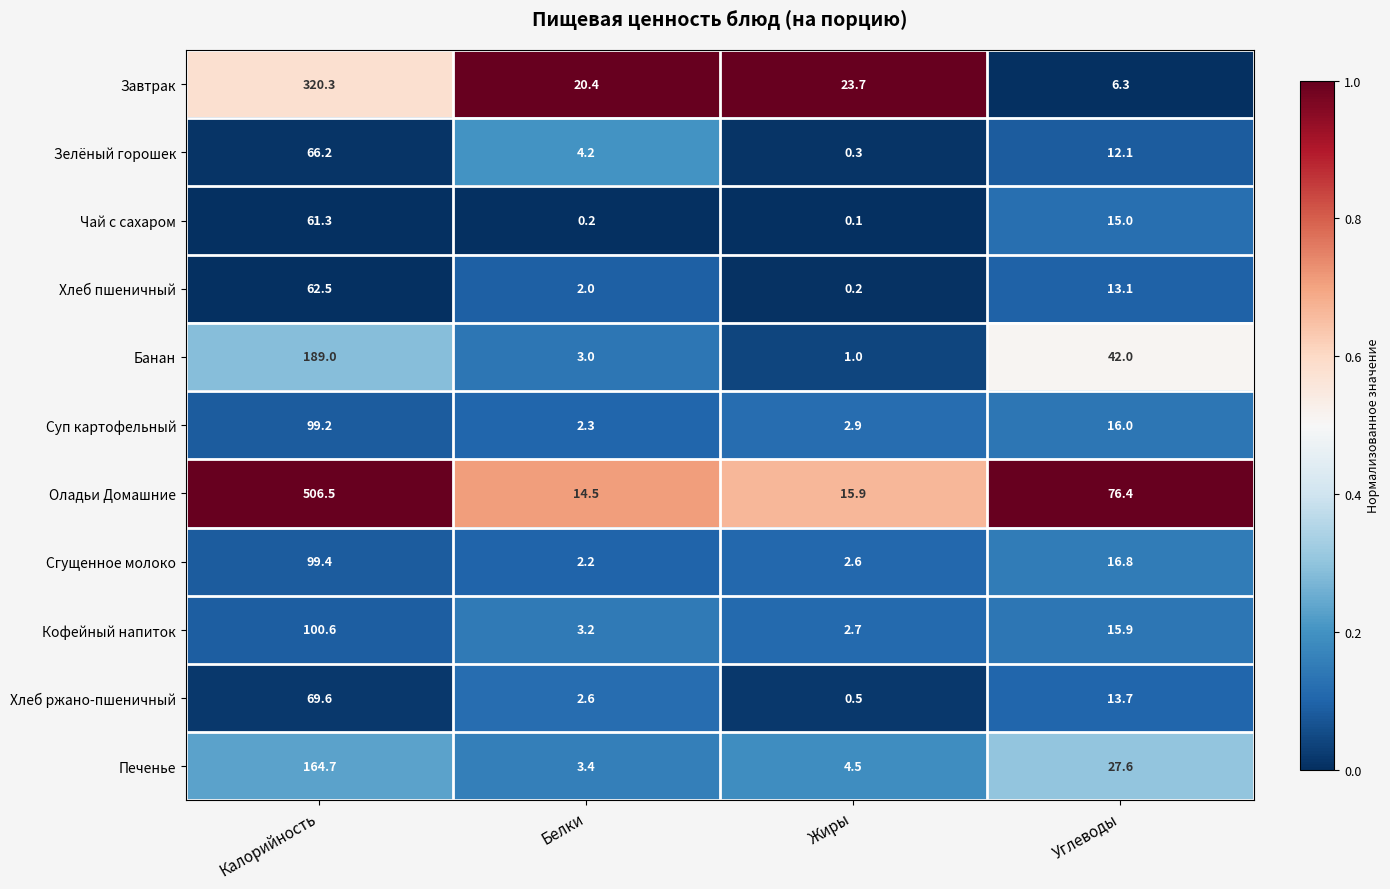

Rank the categories by Зелёный горошек value from lowest to highest.

Жиры, Белки, Углеводы, Калорийность